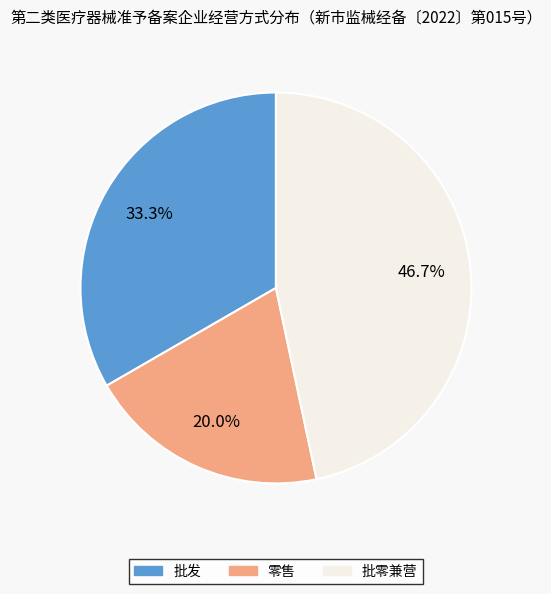

Does any single category account for the majority?

No